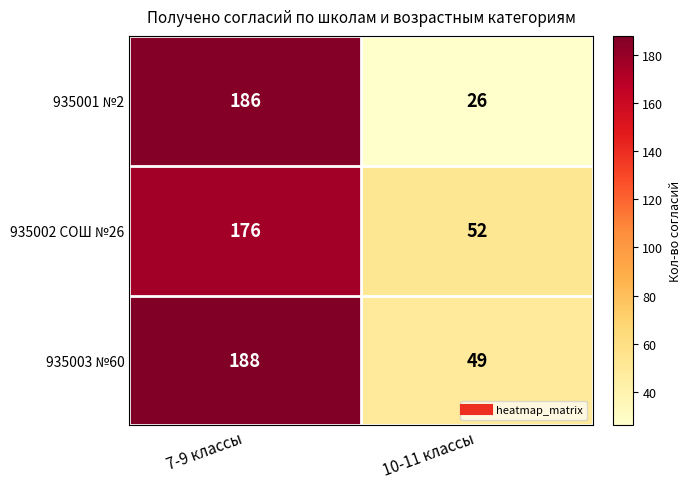

Is it true that 935003 №60 equals 49 at 10-11 классы?

True